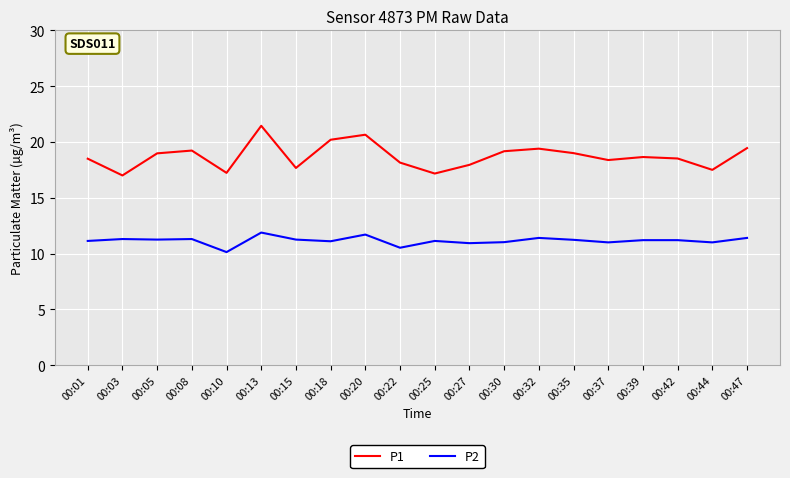

Between 00:05 and 00:32, which series saw the biggest shift?

P1